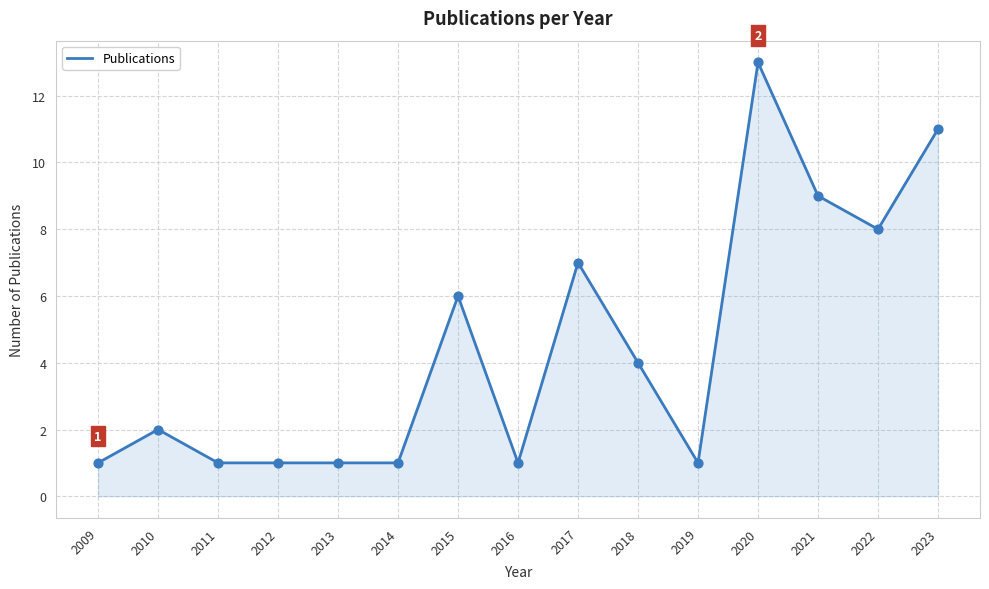

Approximately how many times larger is the value at 2016 compared to 2023?

0.1